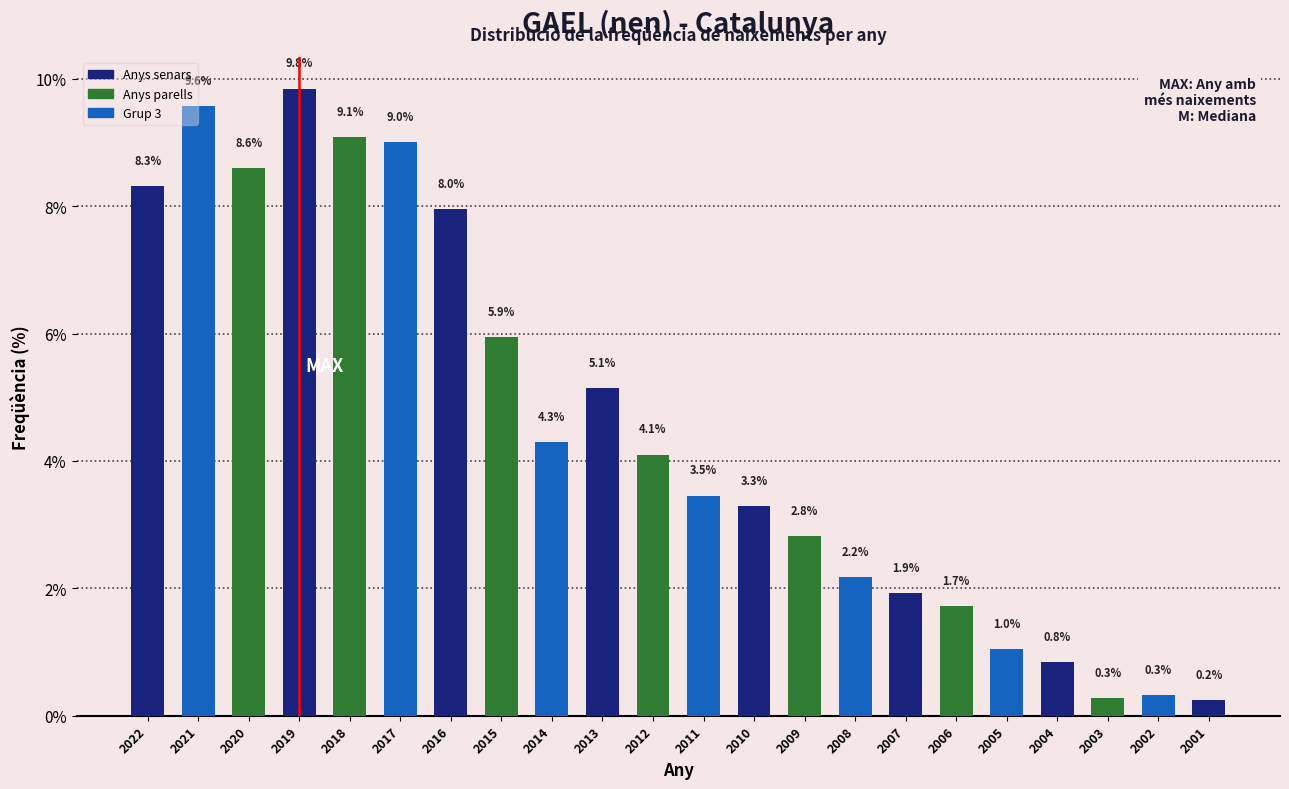

Reading left to right, list all the values displayed in this chart.

8.3	9.6	8.6	9.8	9.1	9.0	8.0	5.9	4.3	5.1	4.1	3.5	3.3	2.8	2.2	1.9	1.7	1.0	0.8	0.3	0.3	0.2